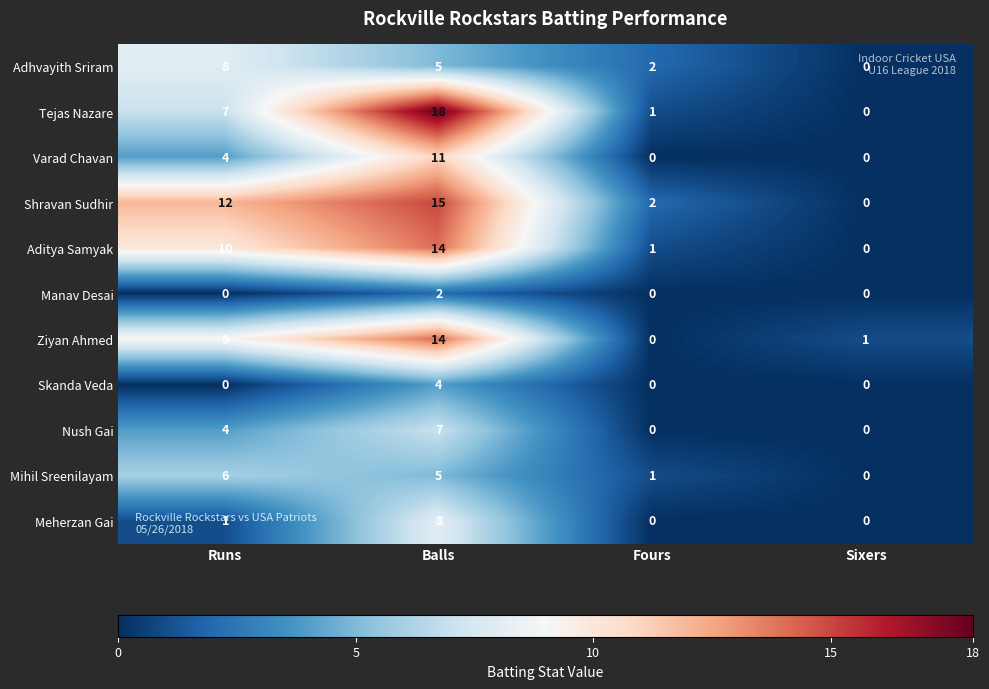

Which series has the widest spread of values?

Tejas Nazare